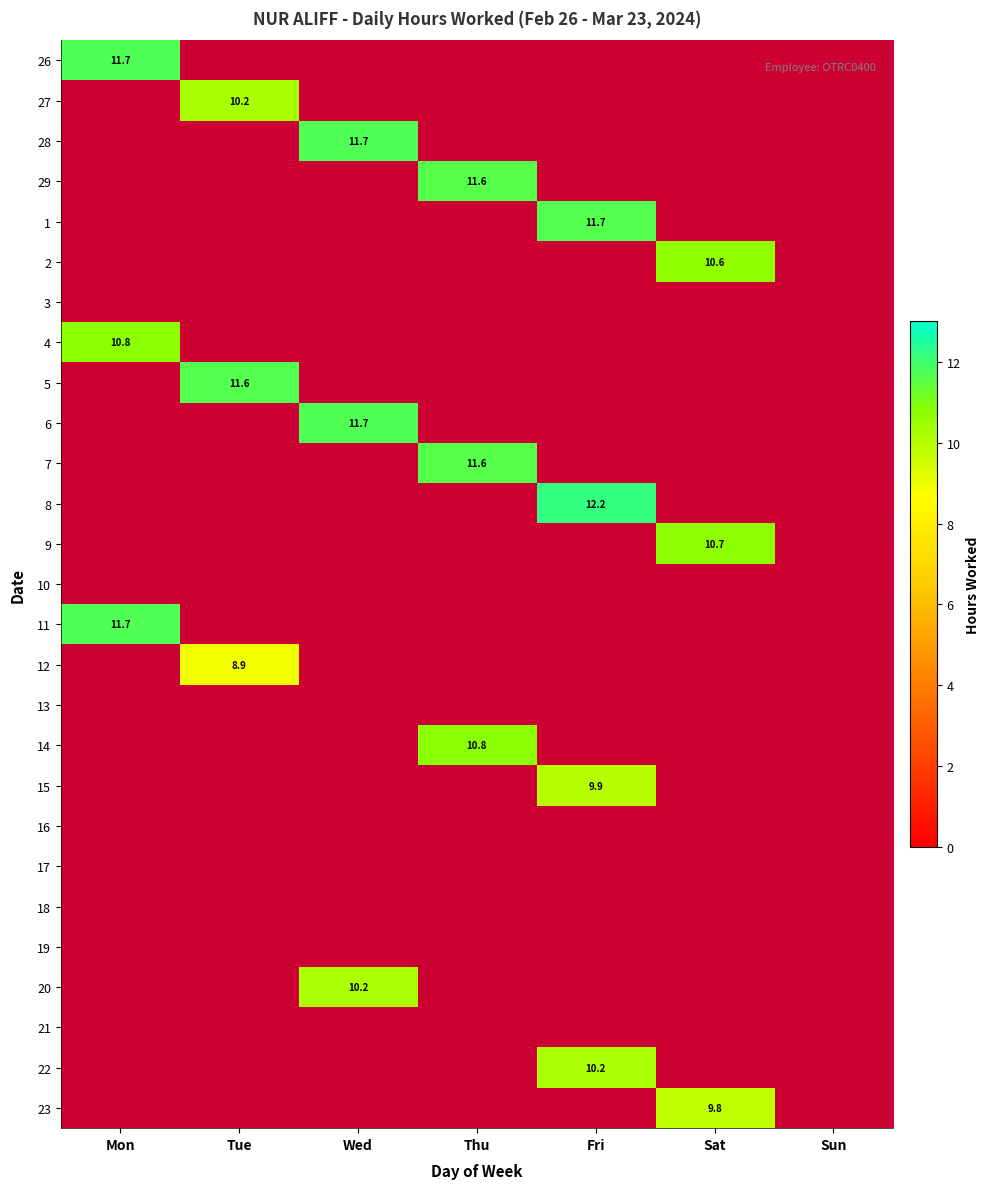

How many categories are shown in the chart?

7